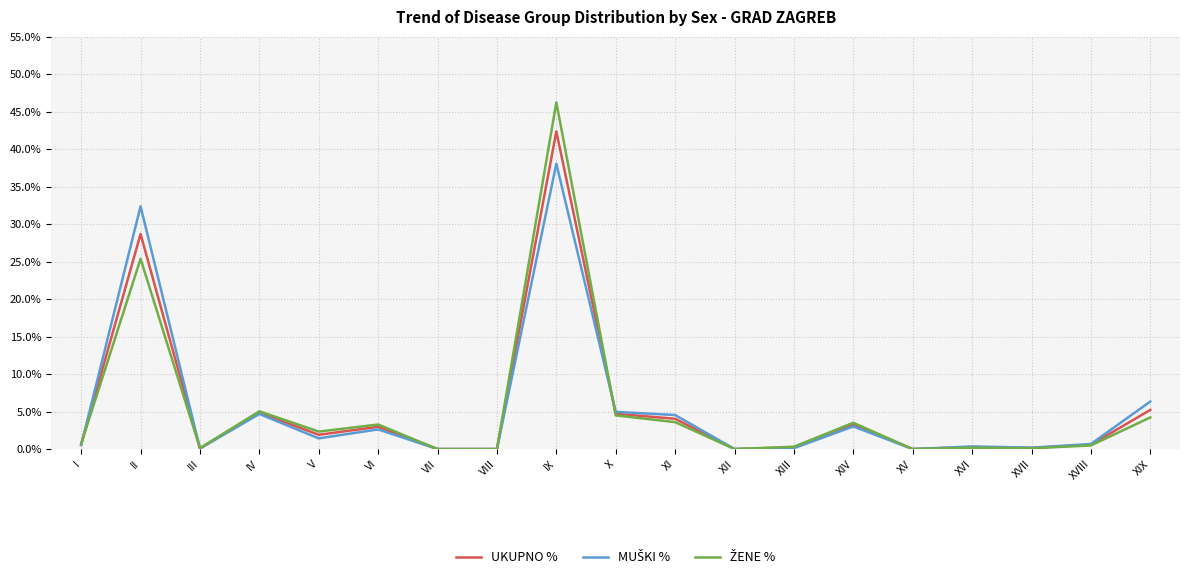

What is the highest value of the UKUPNO % series?

42.4